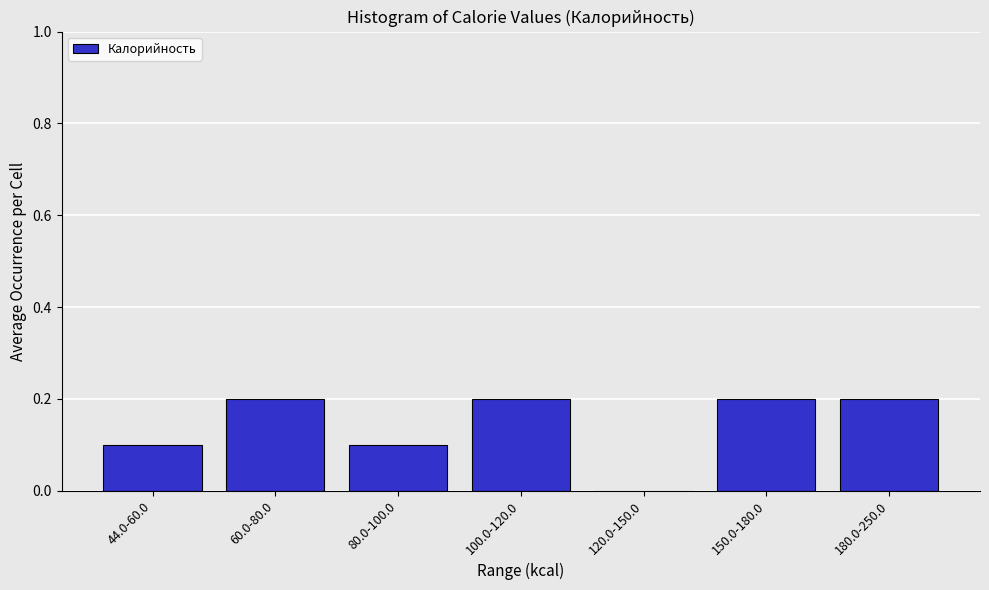

Reading right to left, list all the values displayed in this chart.

180.0-250.0=0.2	150.0-180.0=0.2	120.0-150.0=0.0	100.0-120.0=0.2	80.0-100.0=0.1	60.0-80.0=0.2	44.0-60.0=0.1